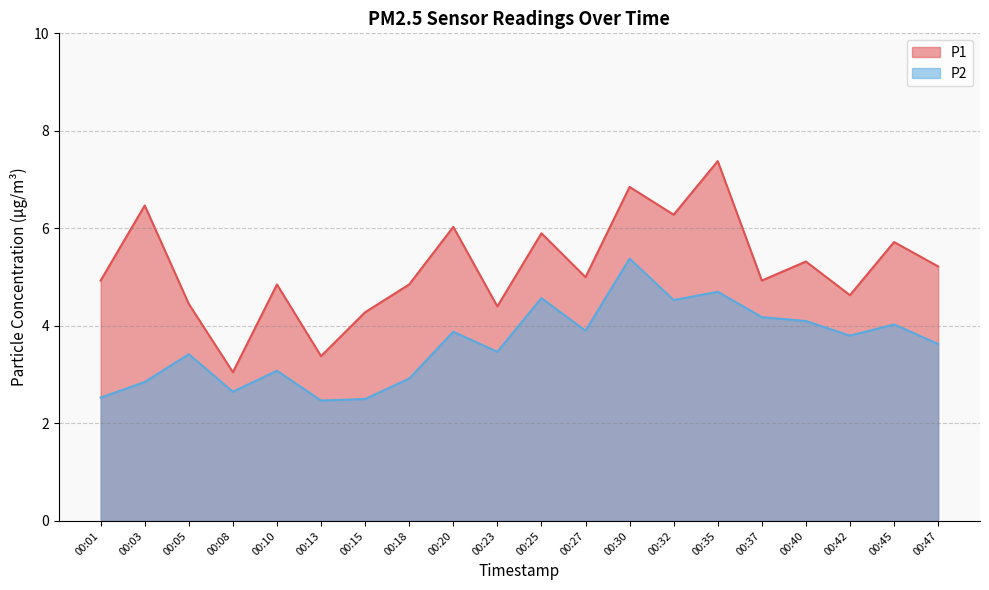

True or false: P2 and P1 cross at least once.

False